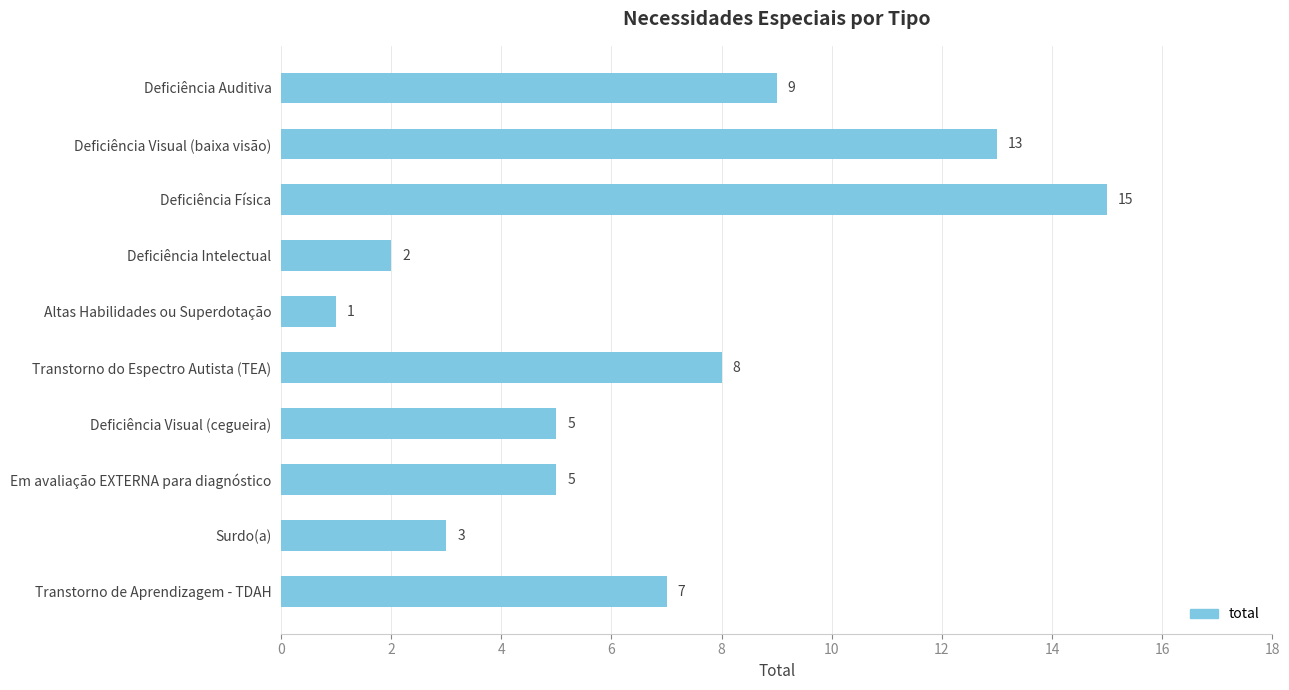

Approximately how many times larger is the value at Transtorno de Aprendizagem - TDAH compared to Deficiência Visual (baixa visão)?

0.5